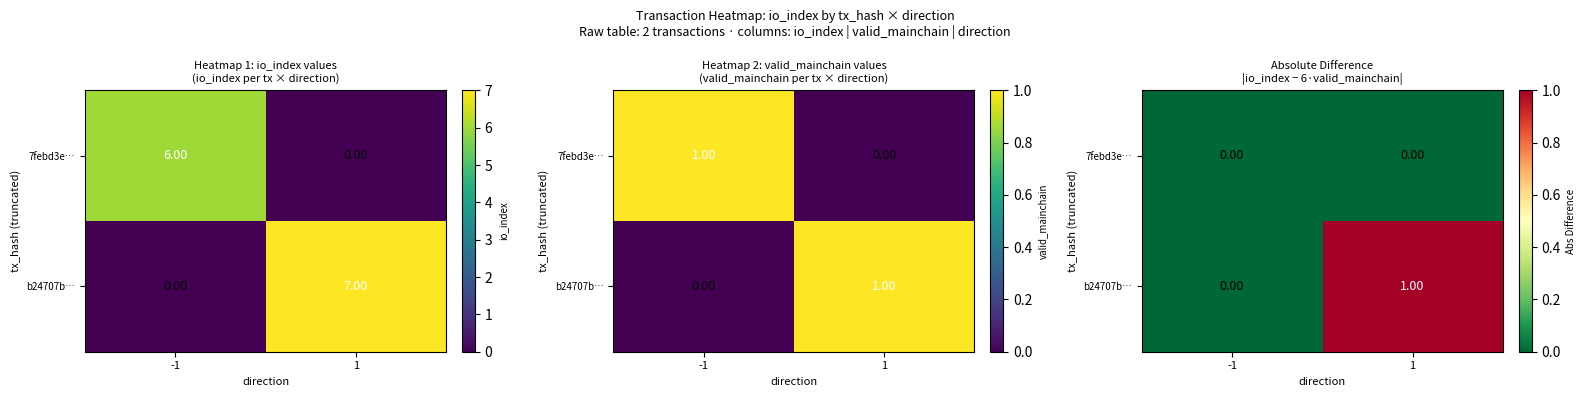

What is the difference between the highest and lowest values at 1?

1